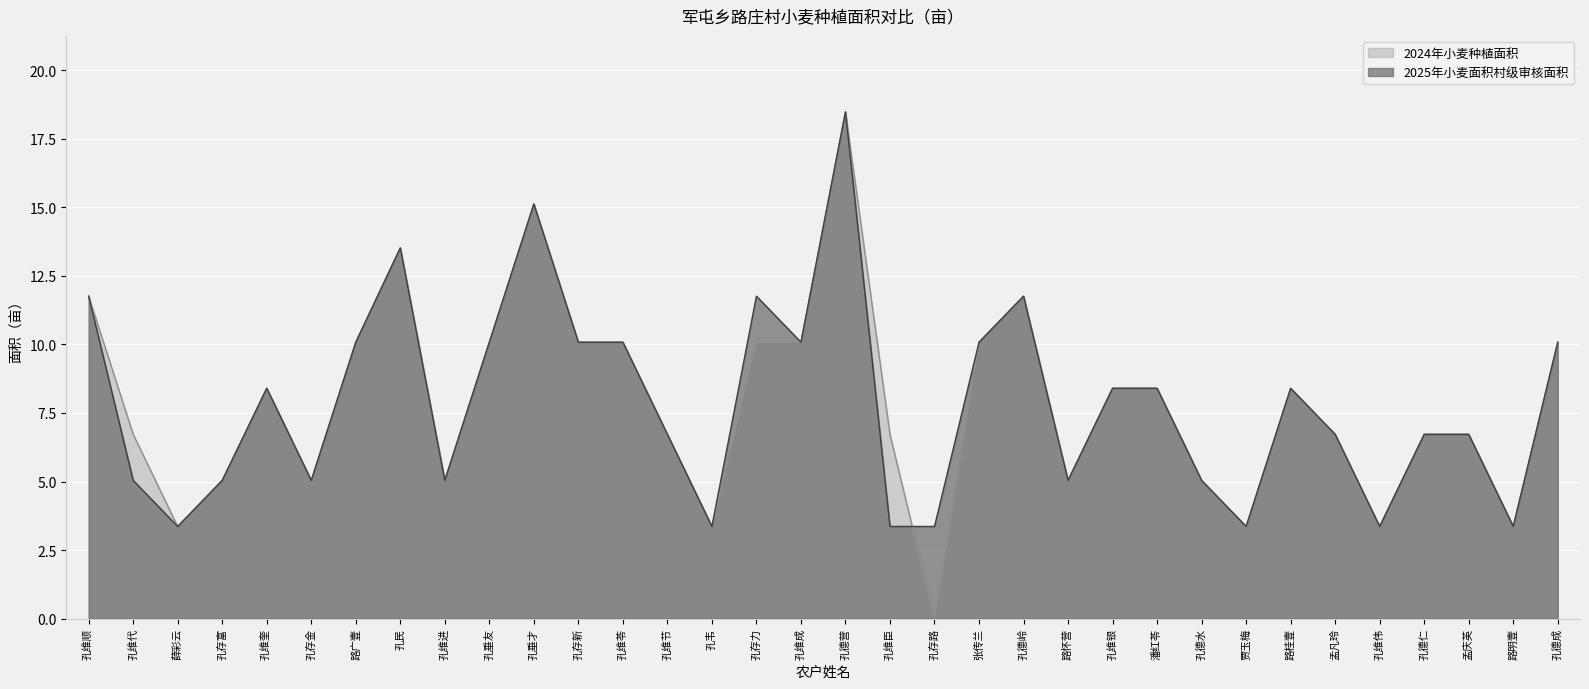

What is the highest value of the 2025年小麦面积村级审核面积 series?

18.5